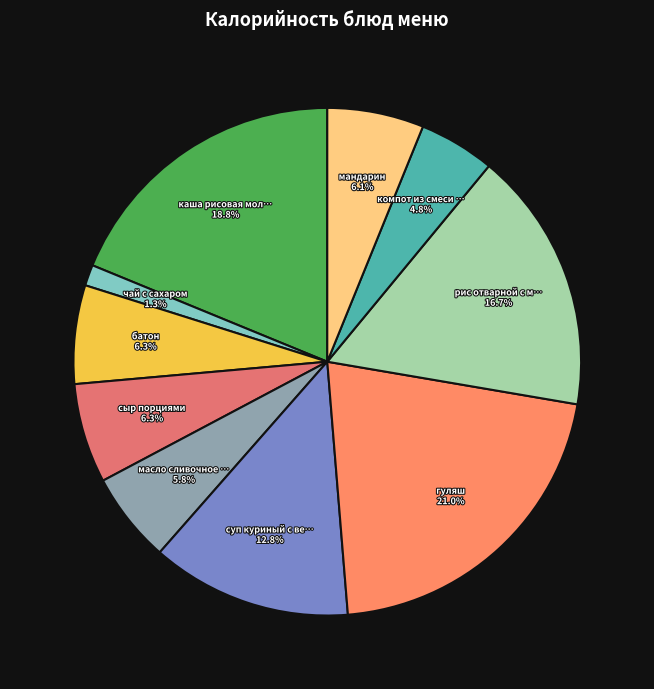

To the nearest percent, what is the difference between the largest and smallest slice percentages?

20%